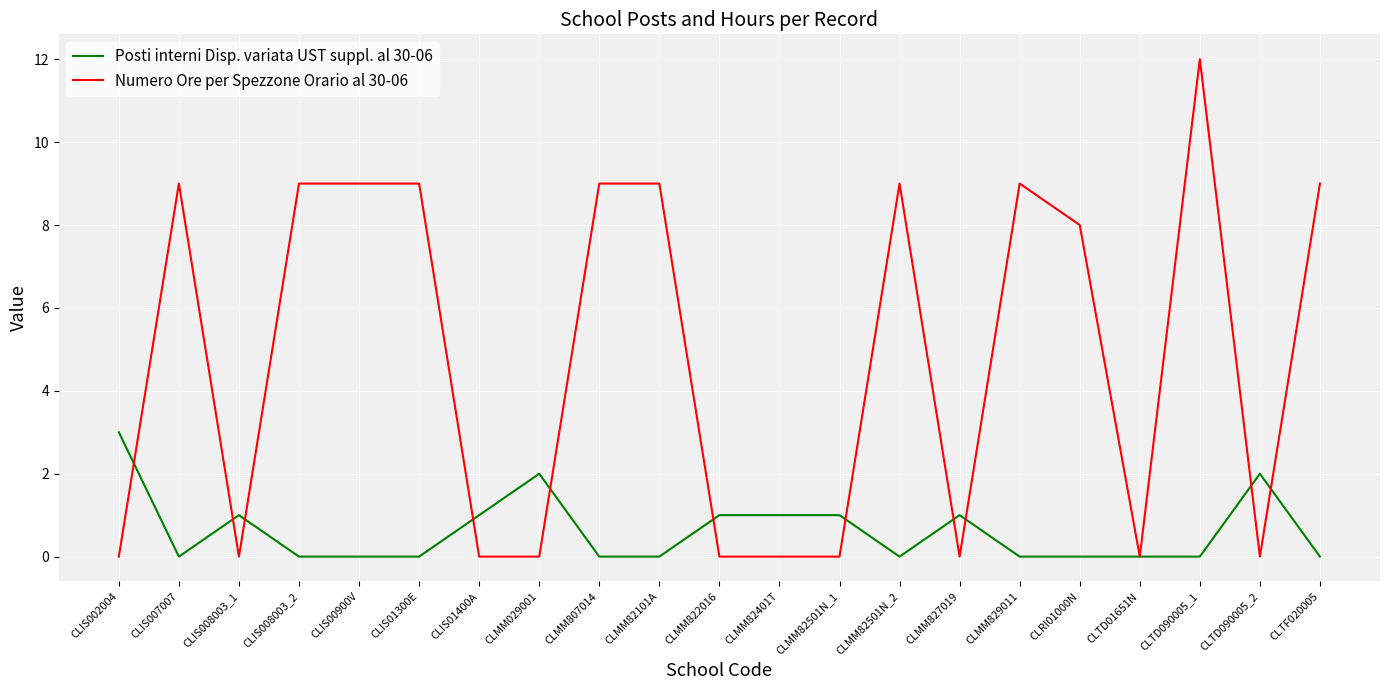

What is the difference between the Numero Ore per Spezzone Orario al 30-06 values at CLMM829011 and CLTD090005_2?

9